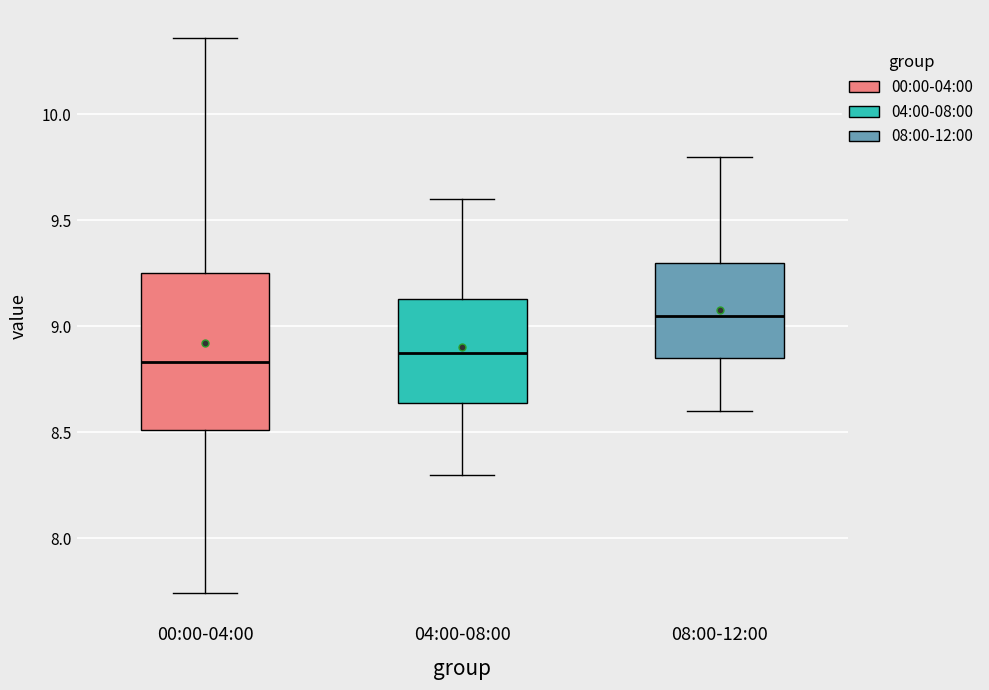

Reading left to right, read every box against the y-axis: the position of its median line, the range the box covers, and the ends of its whiskers. The values are not printed on the chart, so give them approximately, as read against the axis.

00:00-04:00: median 8.85, box 8.50 to 9.25, whiskers 7.75 to 10.35
04:00-08:00: median 8.90, box 8.65 to 9.15, whiskers 8.30 to 9.60
08:00-12:00: median 9.05, box 8.85 to 9.30, whiskers 8.60 to 9.80